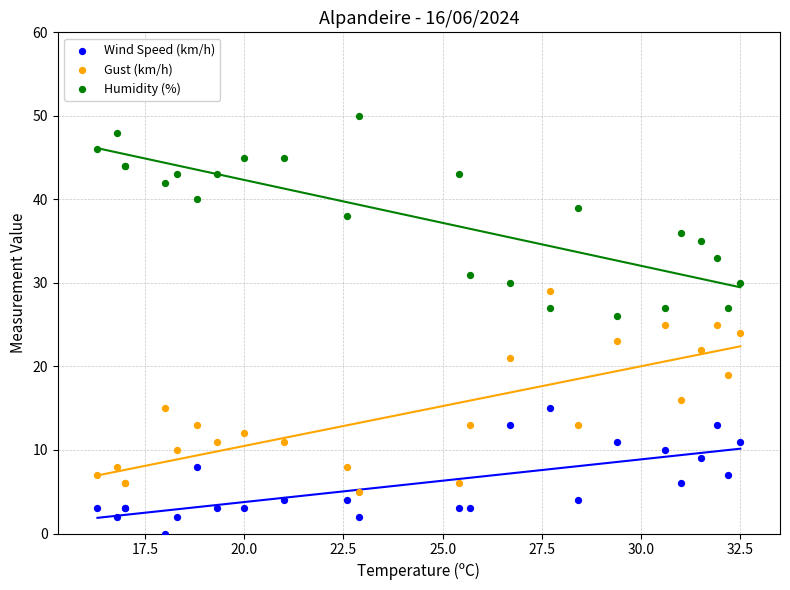

In the Gust (km/h) series, what Y value is closest to 17?

16